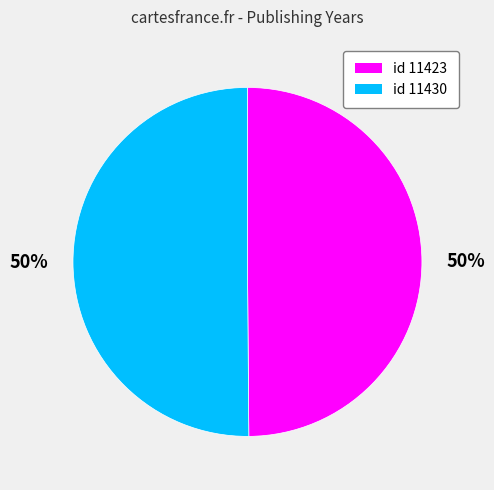

To the nearest percent, what is the average slice percentage?

50%